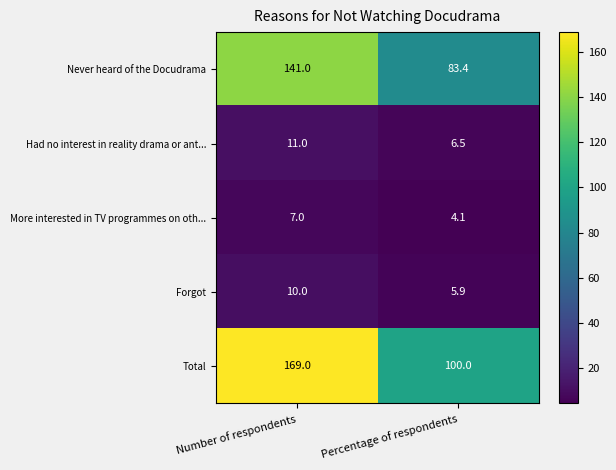

What is the lowest value of the Never heard of the Docudrama series?

83.4